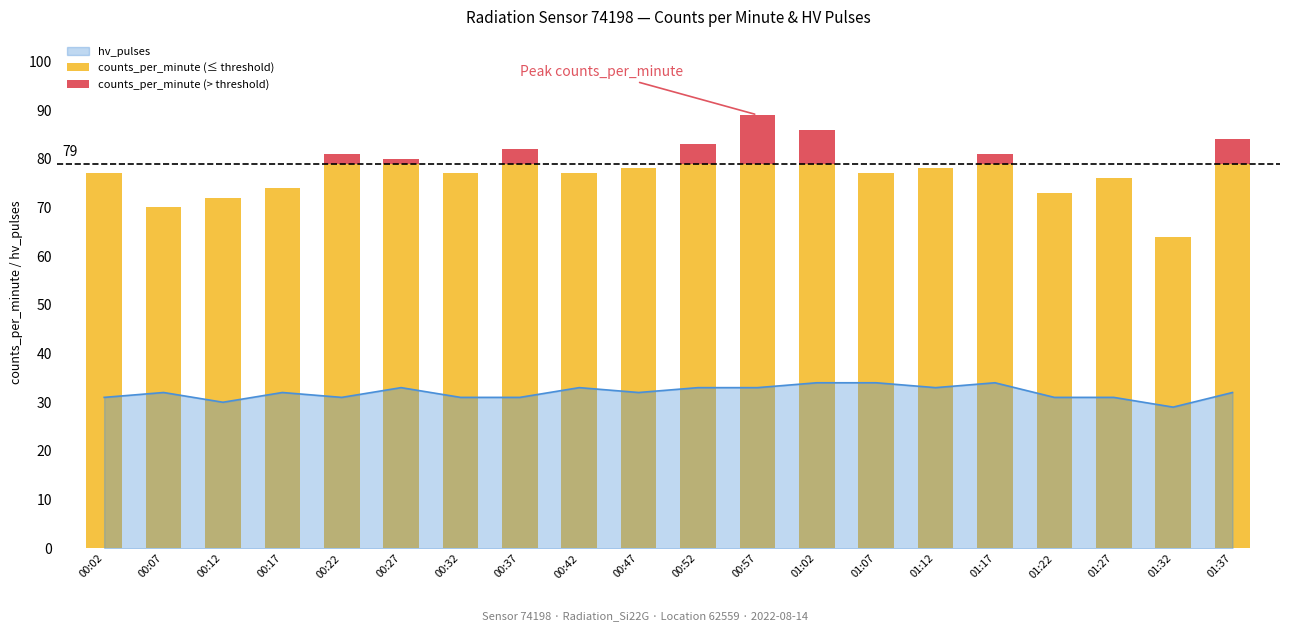

Between 00:07 and 00:37, which series saw the biggest shift?

counts_per_minute (≤ threshold)